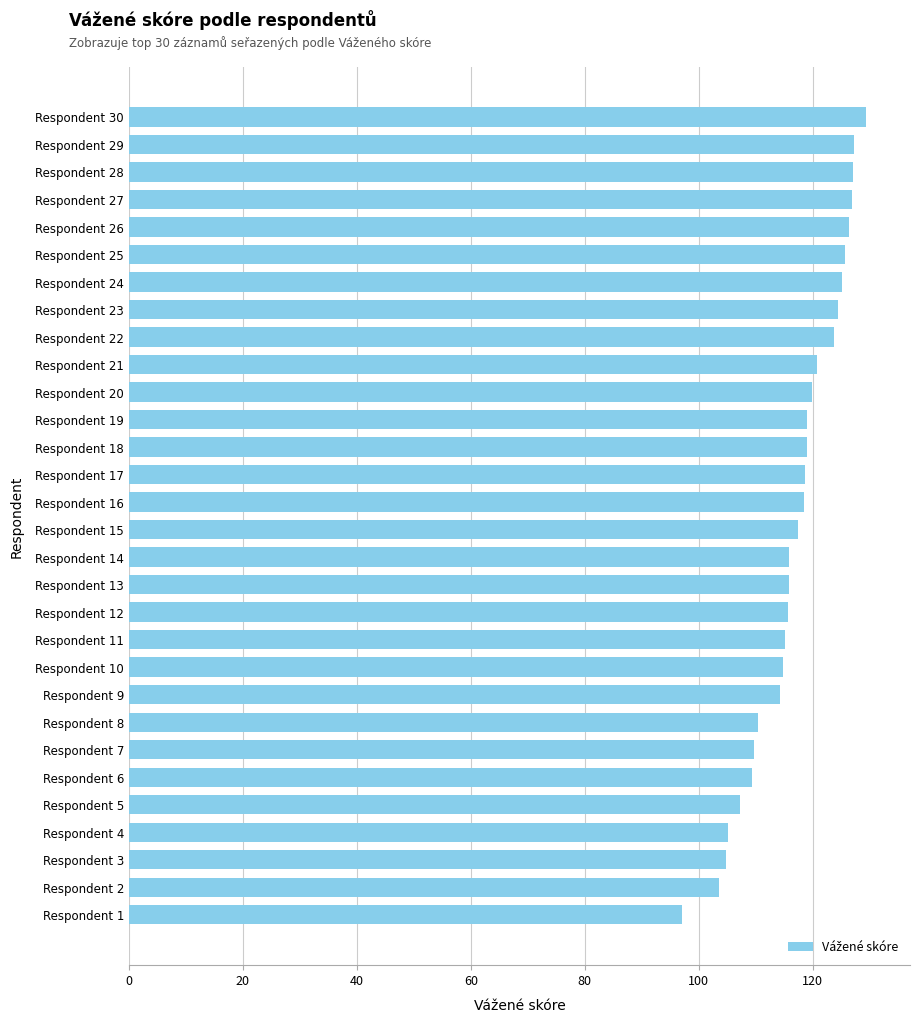

What is the change in value from Respondent 17 to Respondent 4?

-13.5